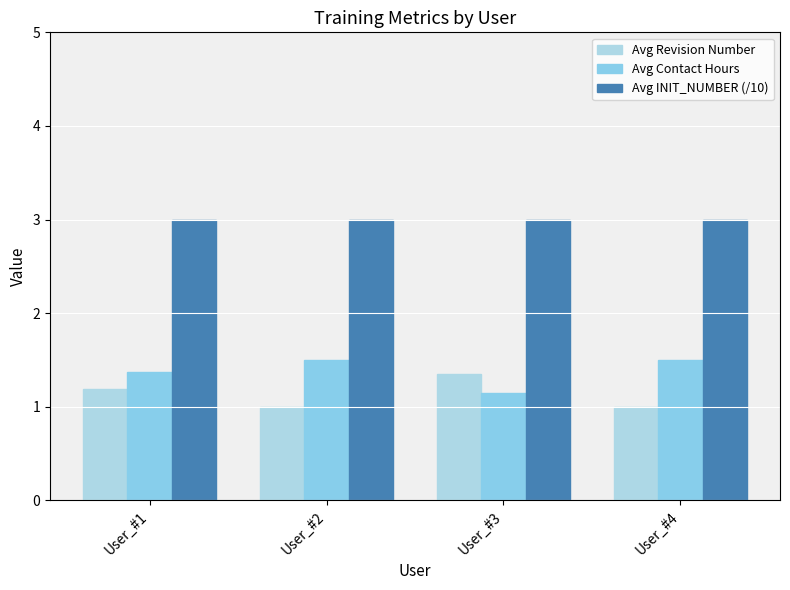

What is the value of the Avg Contact Hours bar at the 4th from the left?

1.5